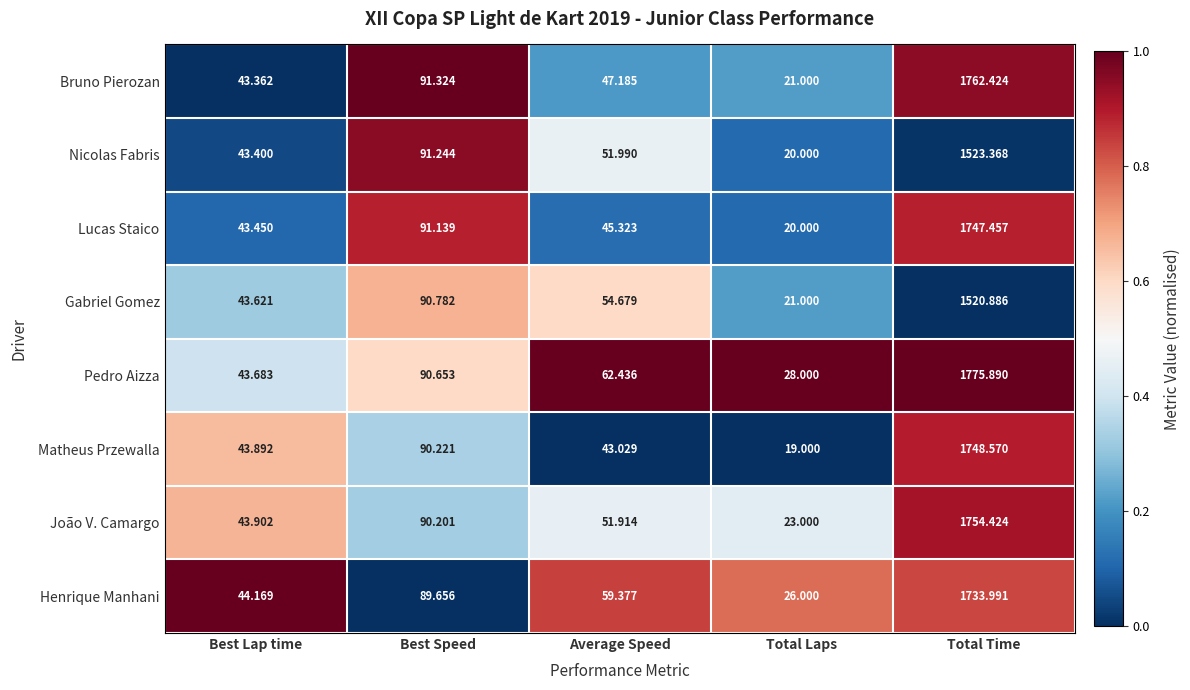

List the series in order of their peak value, lowest first.

Gabriel Gomez, Nicolas Fabris, Henrique Manhani, Lucas Staico, Matheus Przewalla, João V. Camargo, Bruno Pierozan, Pedro Aizza